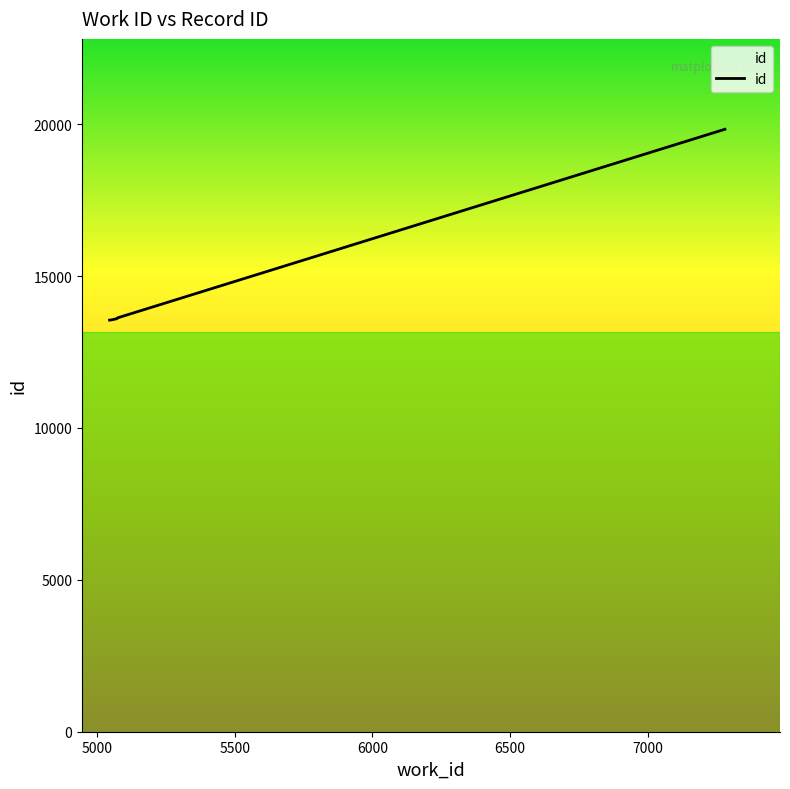

Reading left to right, transcribe all the data shown in this chart.

13553	13556	13557	13558	13559	13560	13596	13624	13629	19836